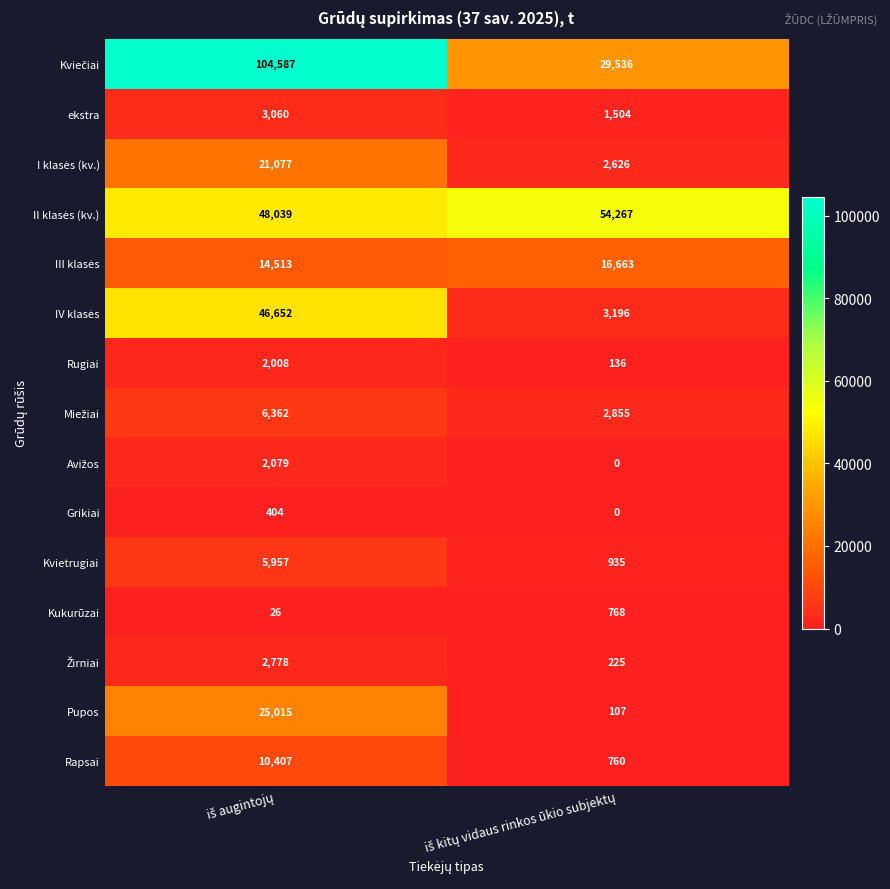

What is the average value of the Grikiai series?

202